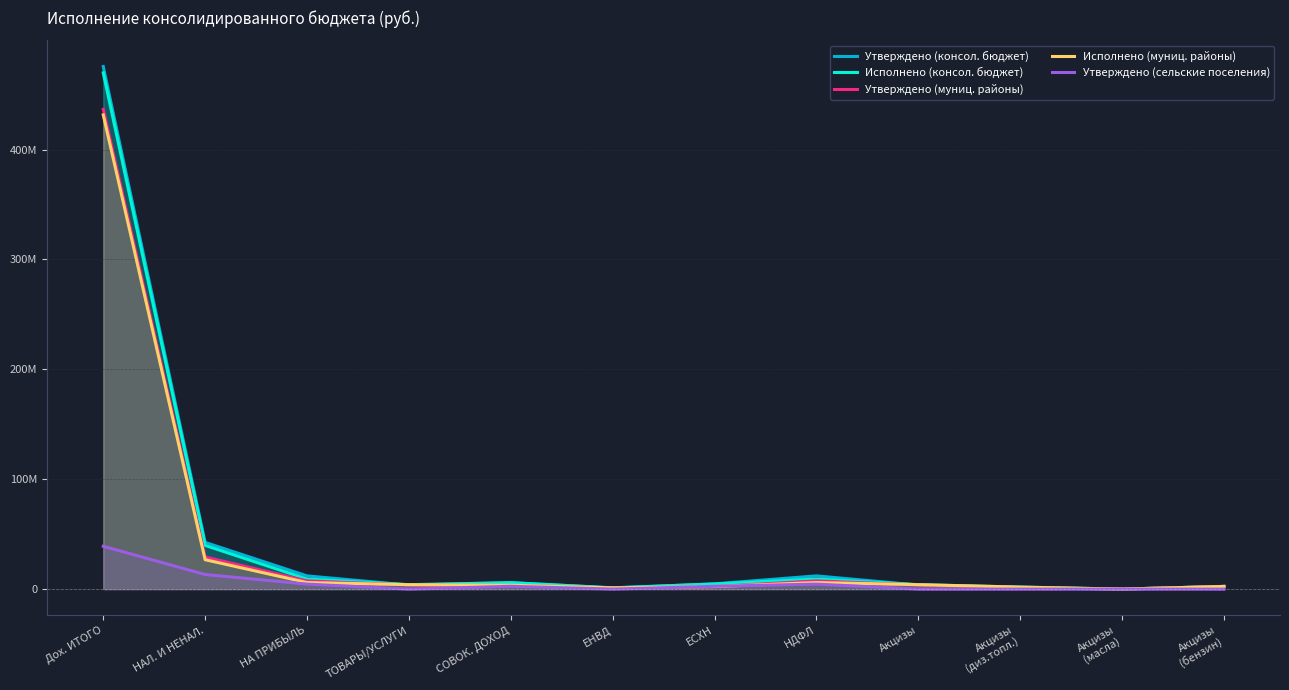

What is the maximum value for Утверждено (сельские поселения)?

38976959.7